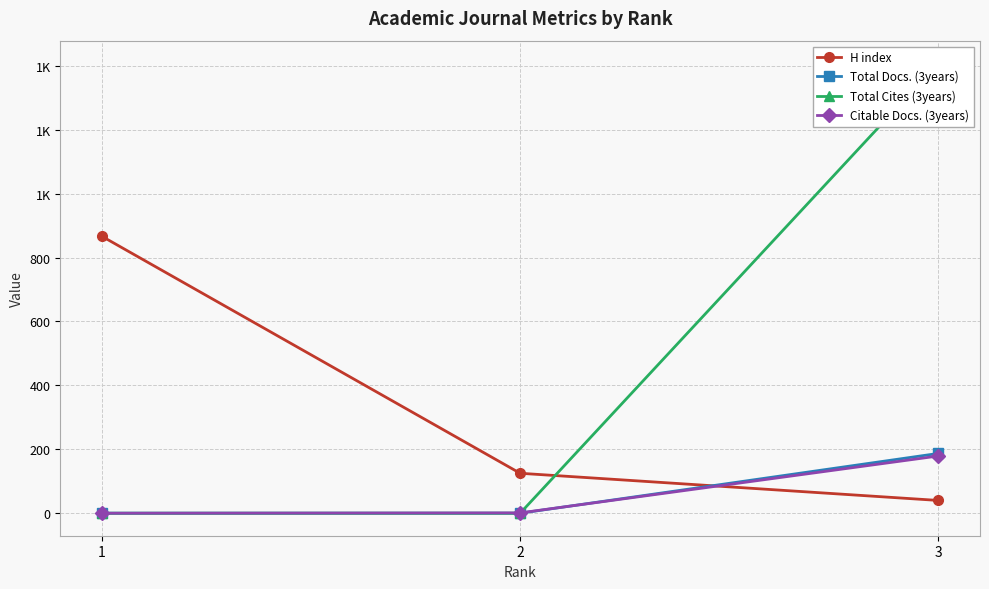

What are all the series names shown in the legend?

H index, Total Docs. (3years), Total Cites (3years), Citable Docs. (3years)